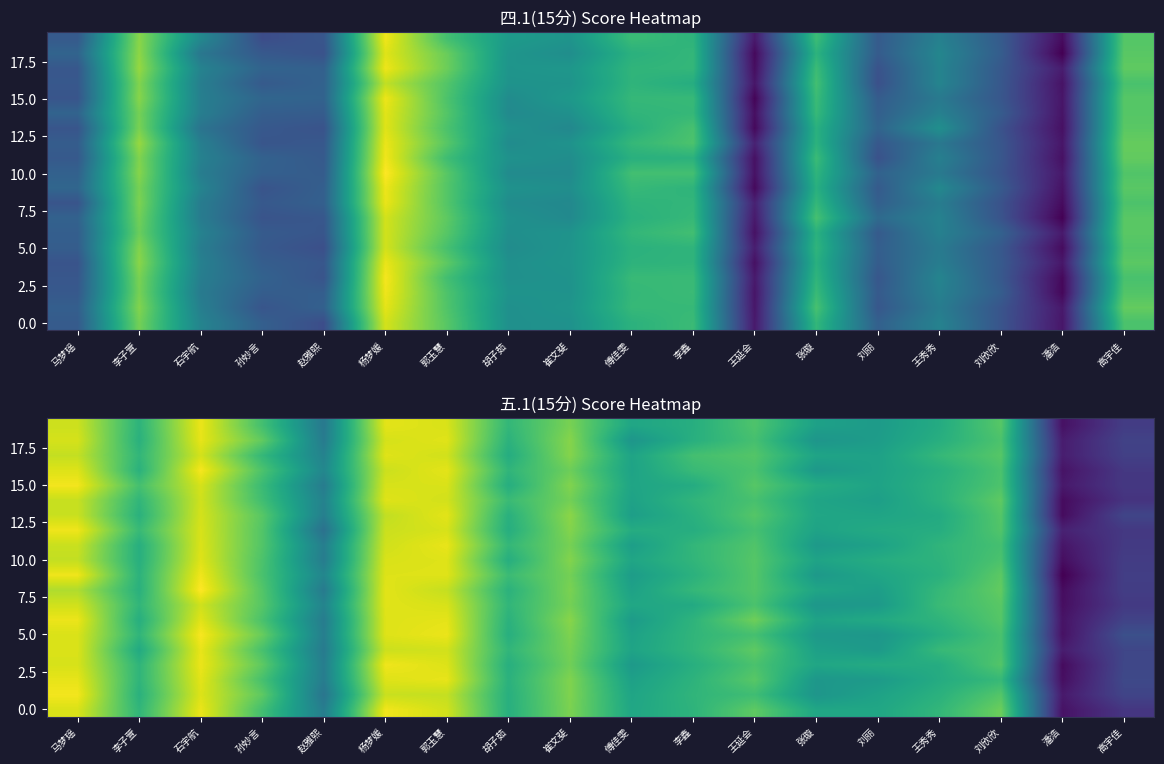

What is the spread (max minus min) of values at 赵雅熙?

1.2